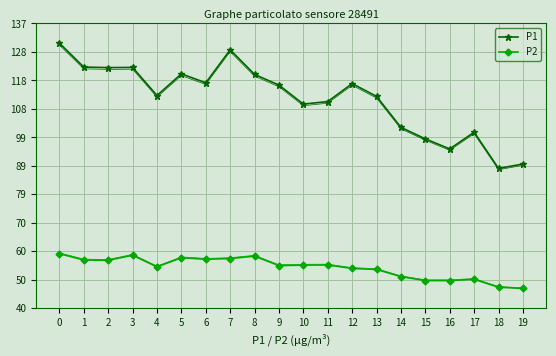

What is the highest value of the P2 series?

59.0